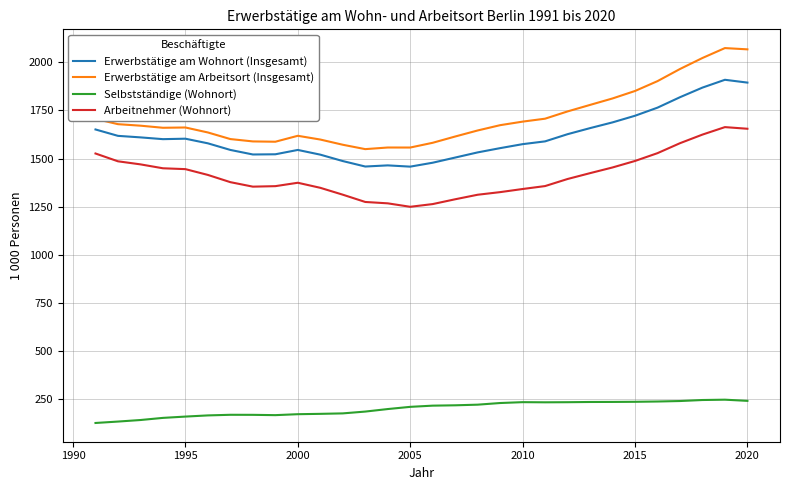

List the series in order of their peak value, highest first.

Erwerbstätige am Arbeitsort (Insgesamt), Erwerbstätige am Wohnort (Insgesamt), Arbeitnehmer (Wohnort), Selbstständige (Wohnort)